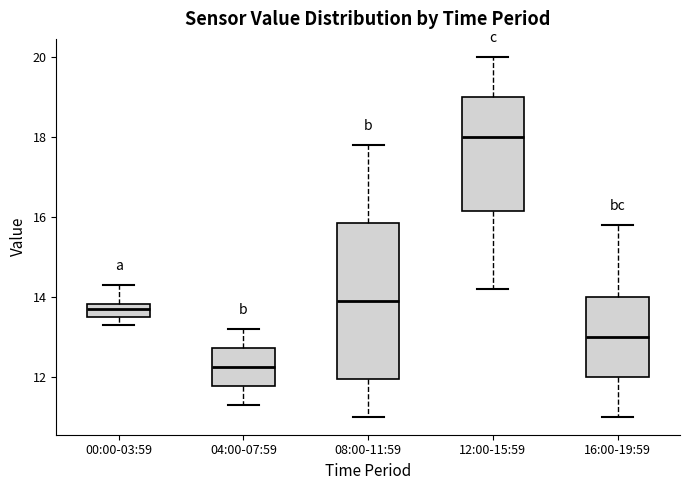

Reading left to right, read every box against the y-axis: the position of its median line, the range the box covers, and the ends of its whiskers. The values are not printed on the chart, so give them approximately, as read against the axis.

00:00-03:59: median 13.8 (inside the box), box 13.6 to 13.8, whiskers 13.4 to 14.4
04:00-07:59: median 12.2, box 11.8 to 12.8, whiskers 11.4 to 13.2
08:00-11:59: median 14.0, box 12.0 to 15.8, whiskers 11.0 to 17.8
12:00-15:59: median 18.0, box 16.2 to 19.0, whiskers 14.2 to 20.0
16:00-19:59: median 13.0, box 12.0 to 14.0, whiskers 11.0 to 15.8